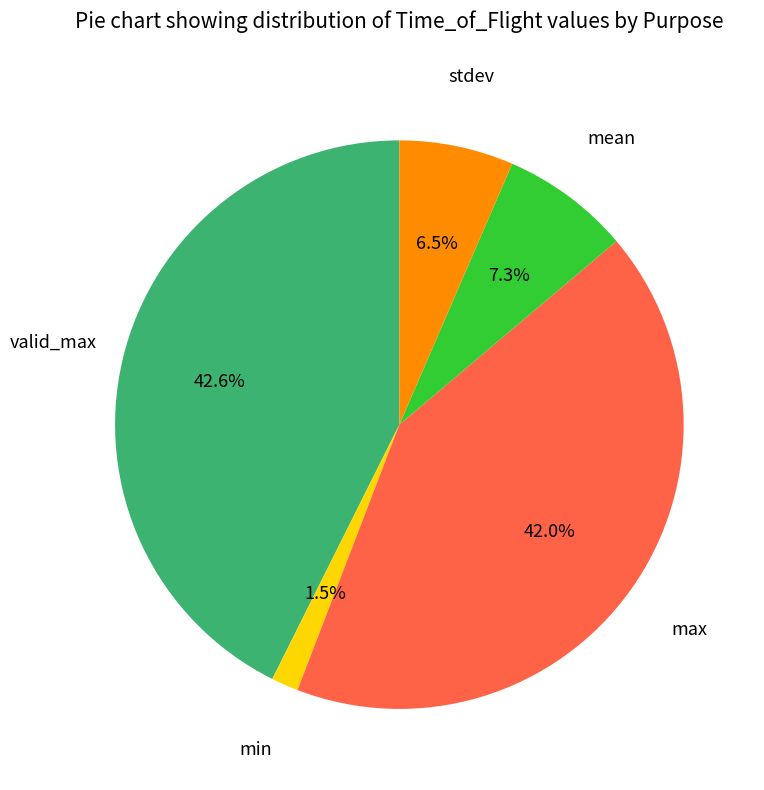

Is there any slice that represents more than half of the pie?

No